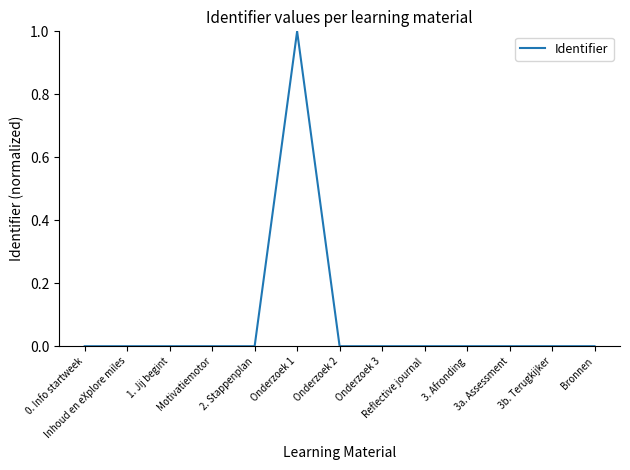

What is the maximum value shown in the chart?

1.0